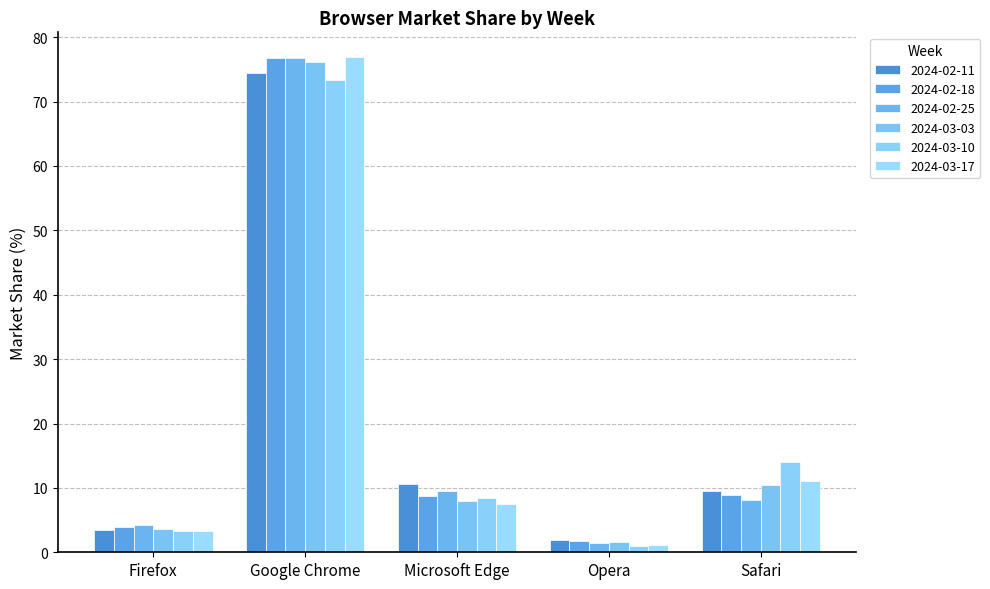

What is the greatest value displayed?

76.9